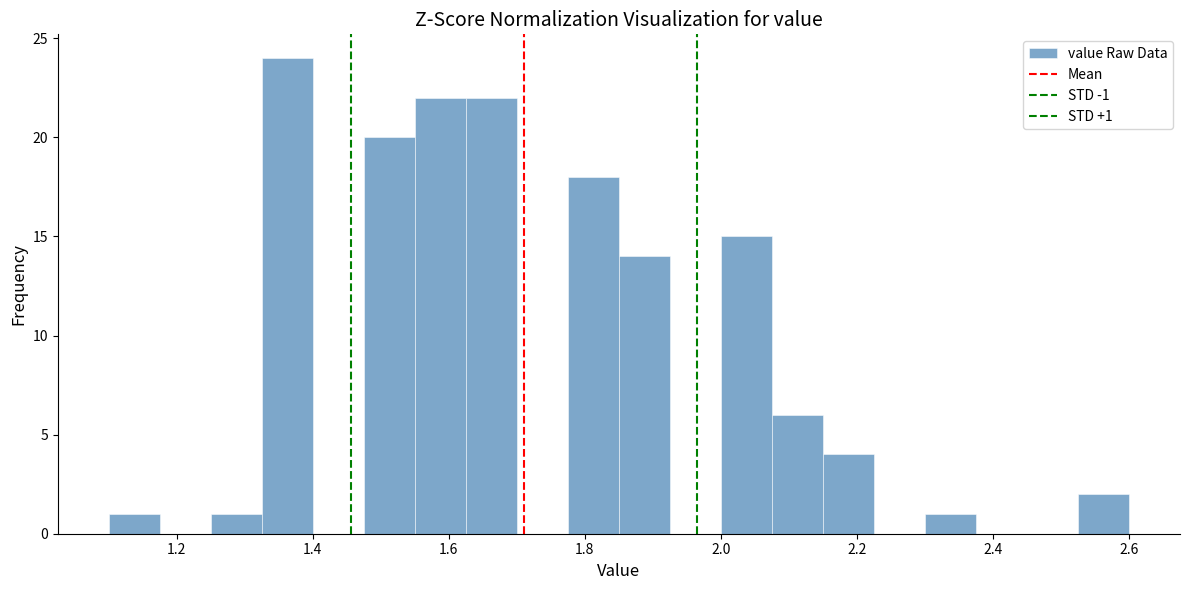

Around what value on the x-axis is the tallest bar? Give the approximate position of its centre, as read against the axis.

1.36